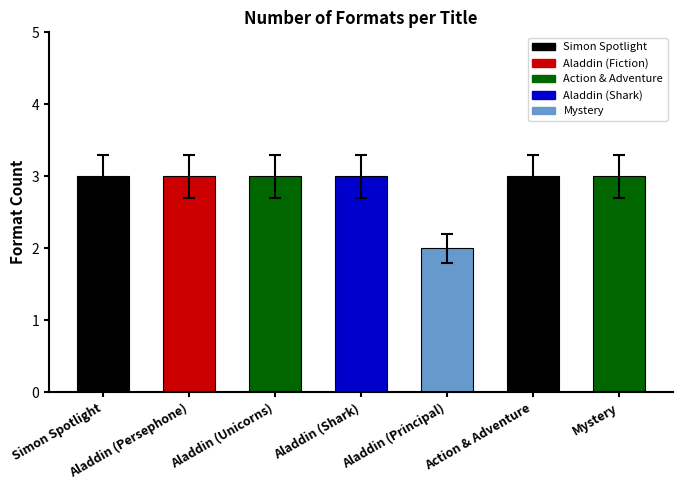

What is the minimum value shown in the chart?

2